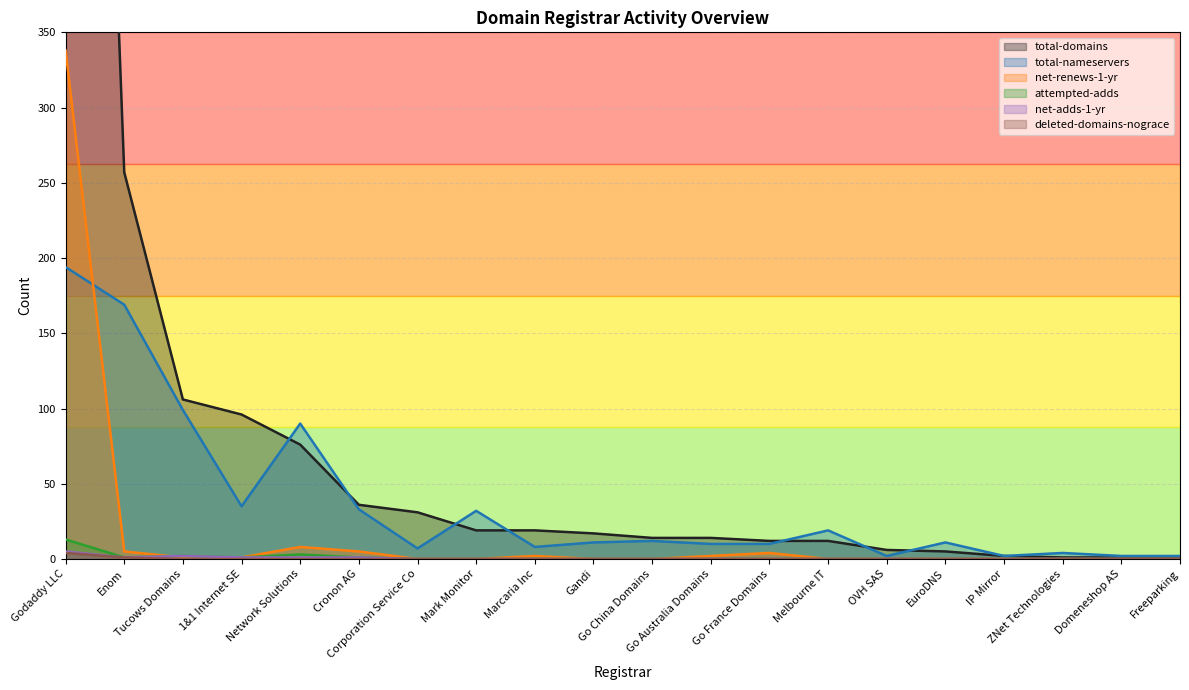

List the labels in order of total-domains value, smallest first.

ZNet Technologies, Domeneshop AS, Freeparking, IP Mirror, EuroDNS, OVH SAS, Go France Domains, Melbourne IT, Go China Domains, Go Australia Domains, Gandi, Mark Monitor, Marcaria Inc, Corporation Service Co, Cronon AG, Network Solutions, 1&1 Internet SE, Tucows Domains, Enom, Godaddy LLC